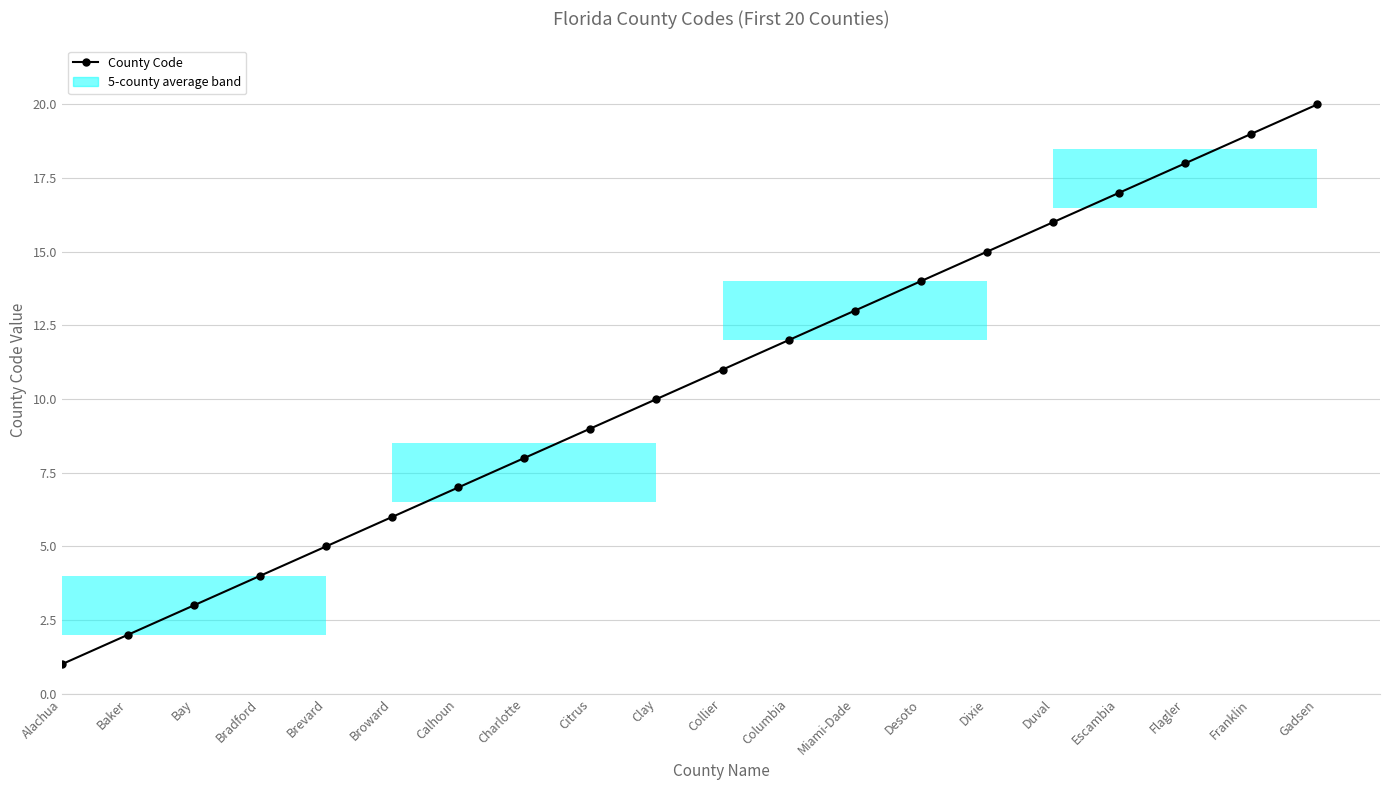

What is the minimum value shown in the chart?

1